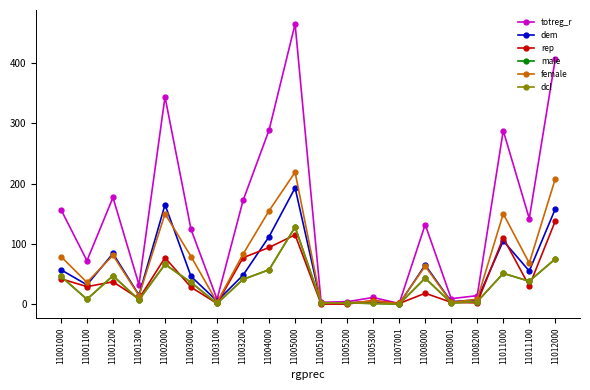

Which category has the highest value in the female series?

11005000